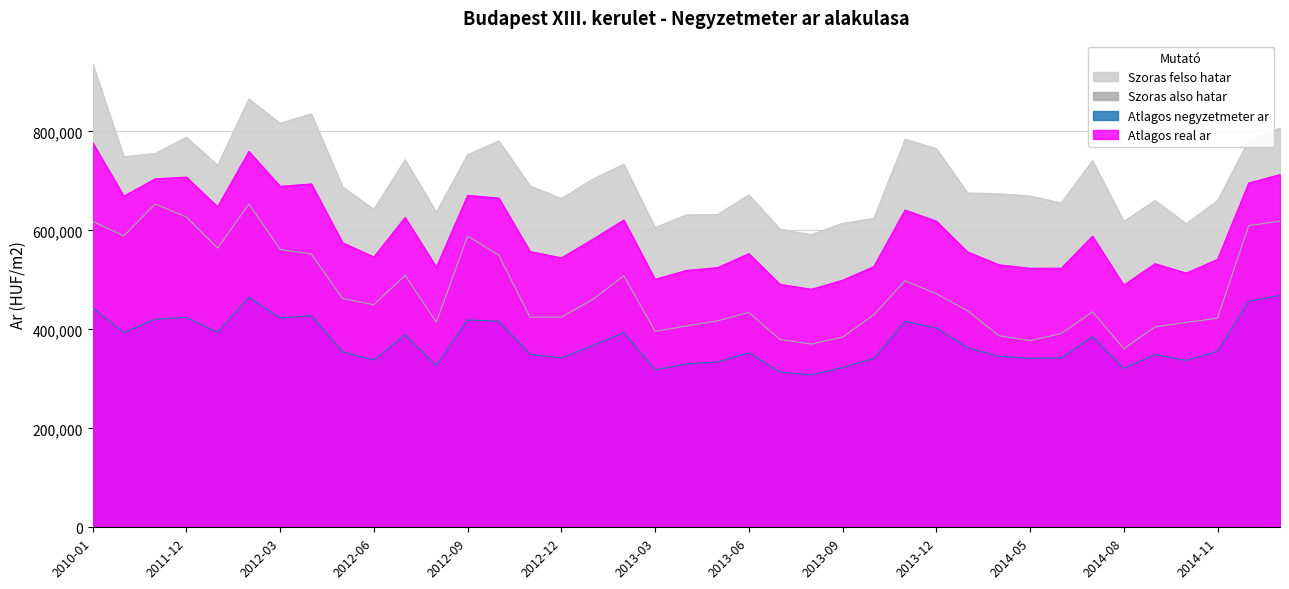

What is the sum of all Atlagos negyzetmeter ar values?

14589401